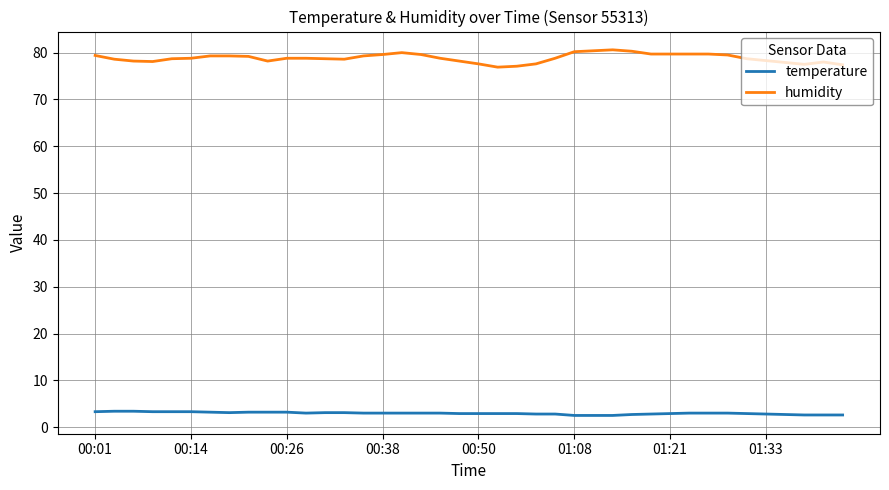

True or false: temperature and humidity intersect in this chart.

False